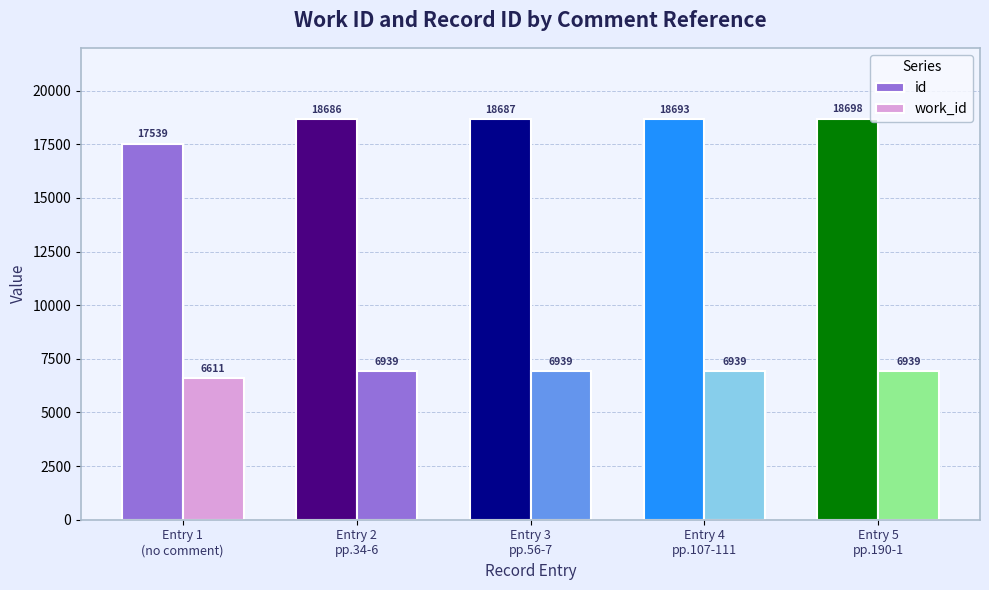

At which category is the sum across all series the highest?

Entry 5
pp.190-1